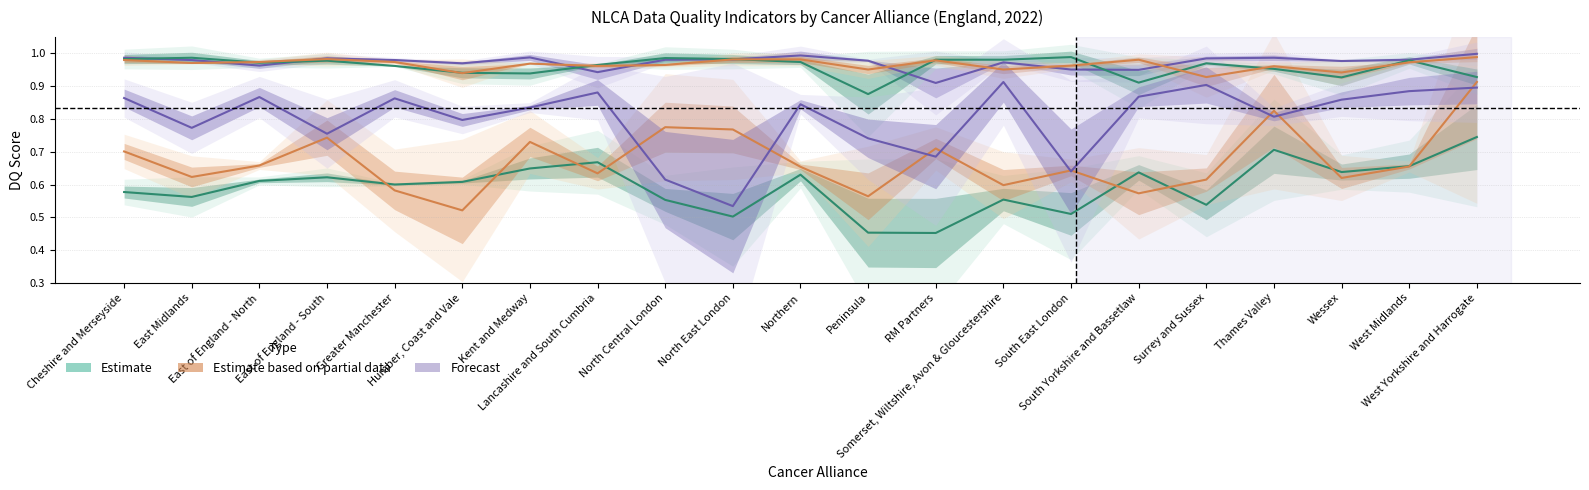

Count the DQ: Performance status values in the range 0 to 1.

21